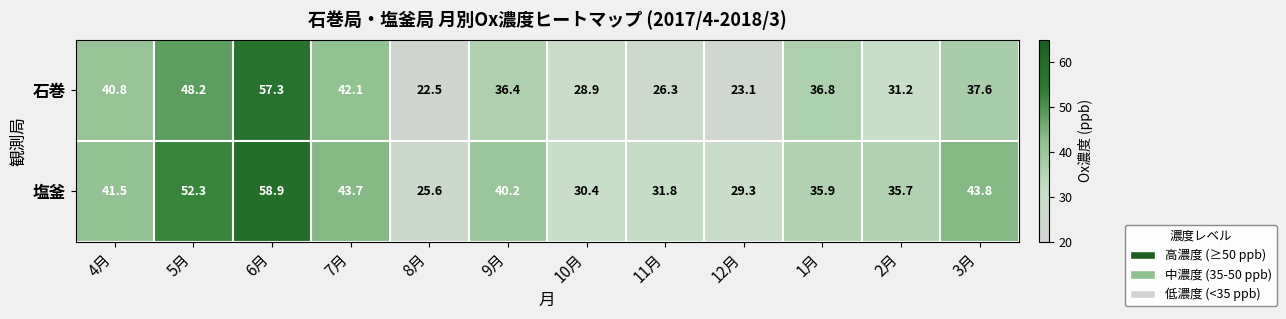

At which category does the chart reach its minimum across all series?

8月